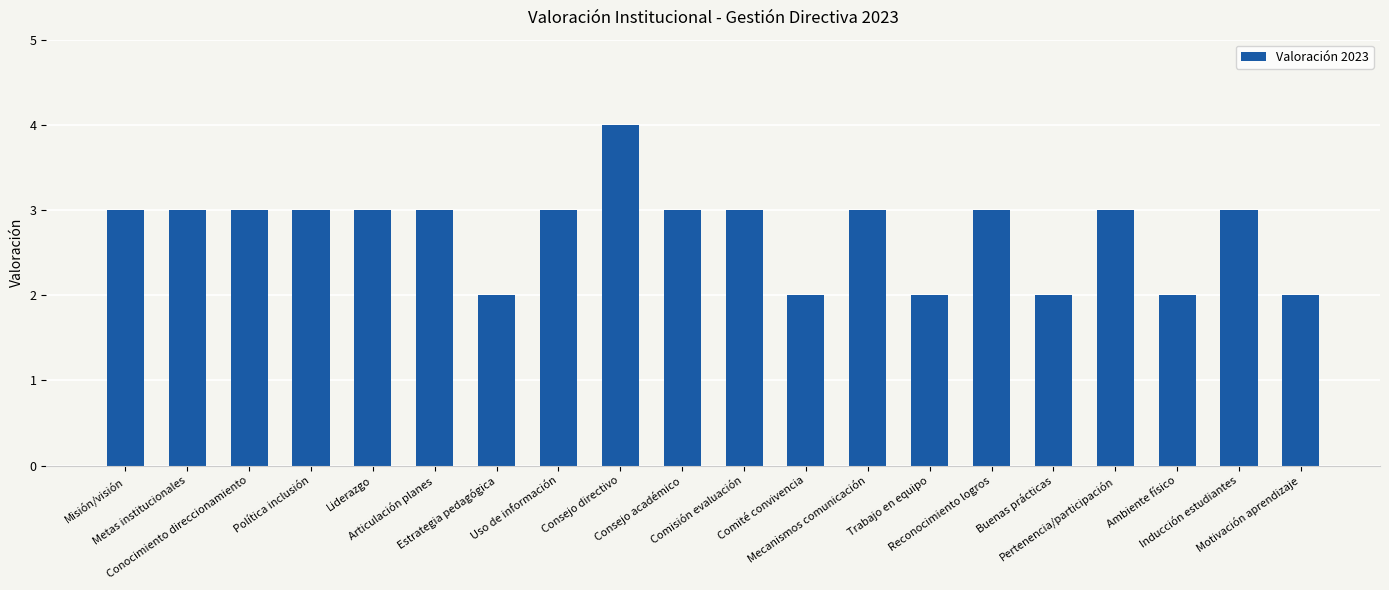

What is the value of the 11th bar from the left?

3